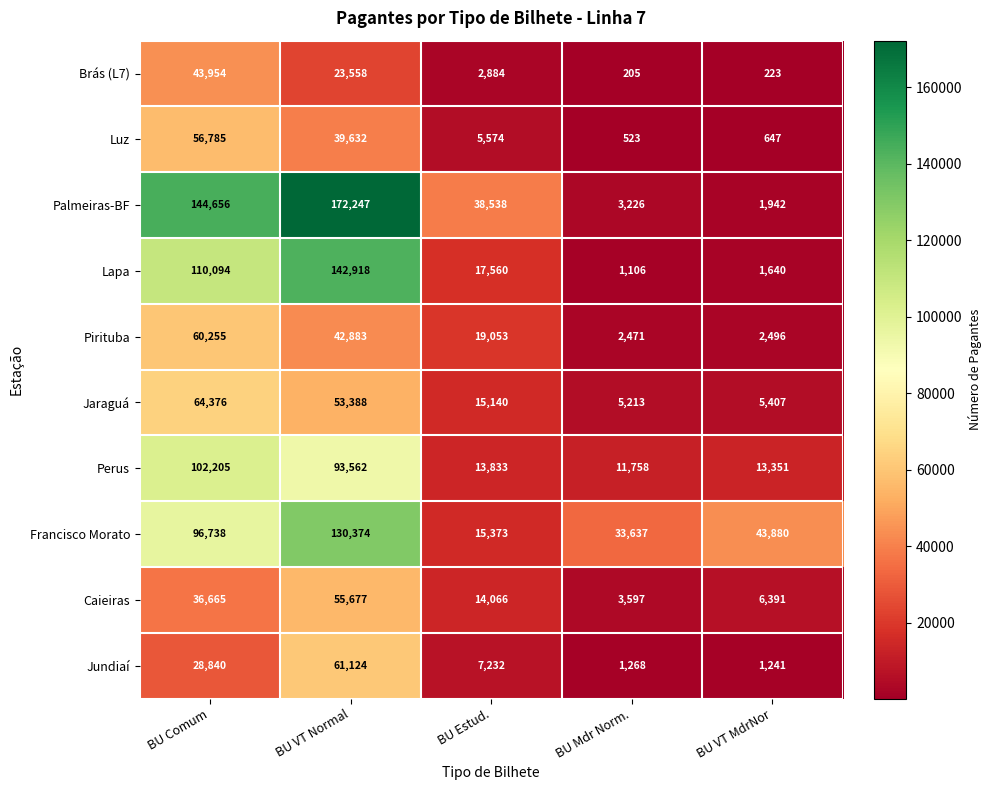

At which category is the sum across all series the highest?

BU VT Normal